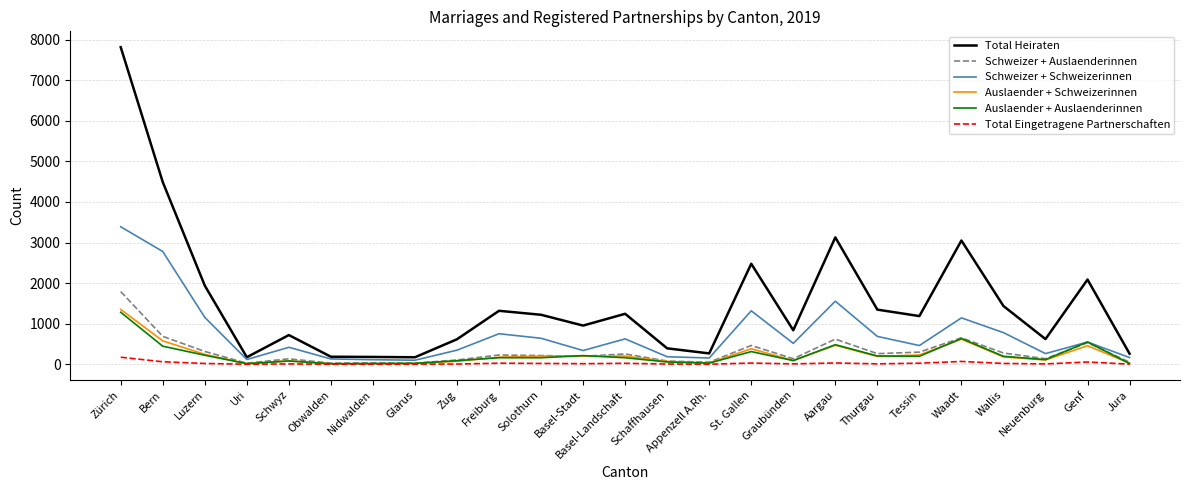

In Schweizer + Auslaenderinnen, how many points are higher than both neighbors (excluding endpoints)?

8